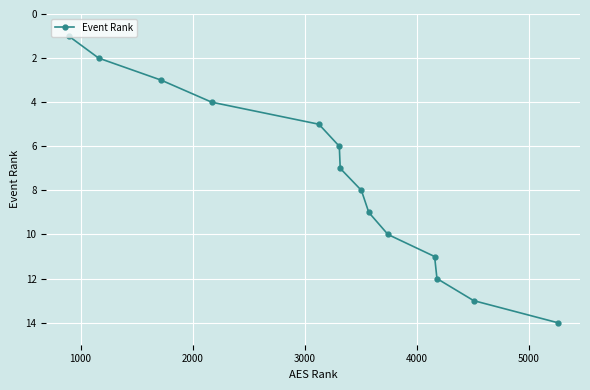

What is the maximum value shown in the chart?

14